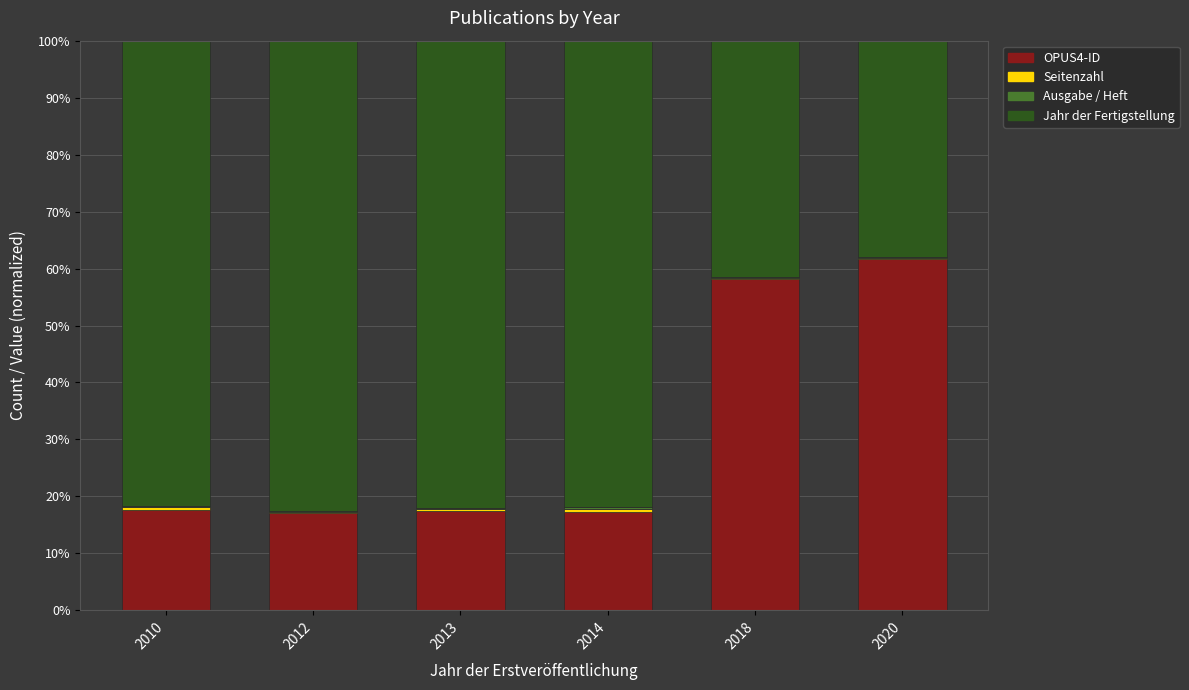

At which label does OPUS4-ID reach its peak?

2020